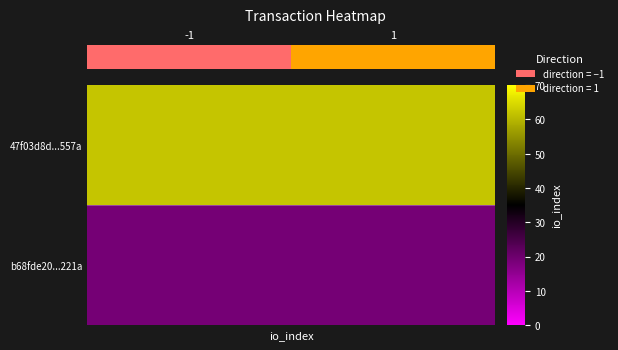

List the labels in order of value, smallest first.

-1, 1